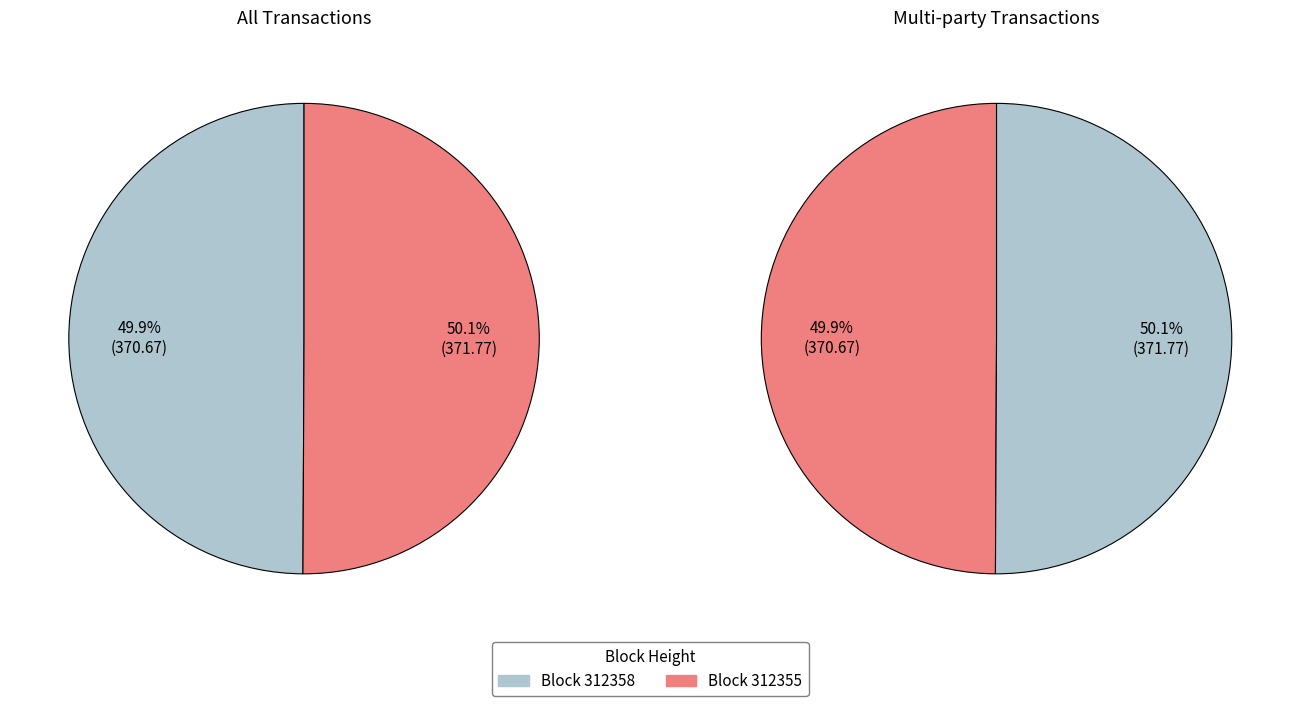

Combined, do 312355 and 312358 account for over 50%?

Yes